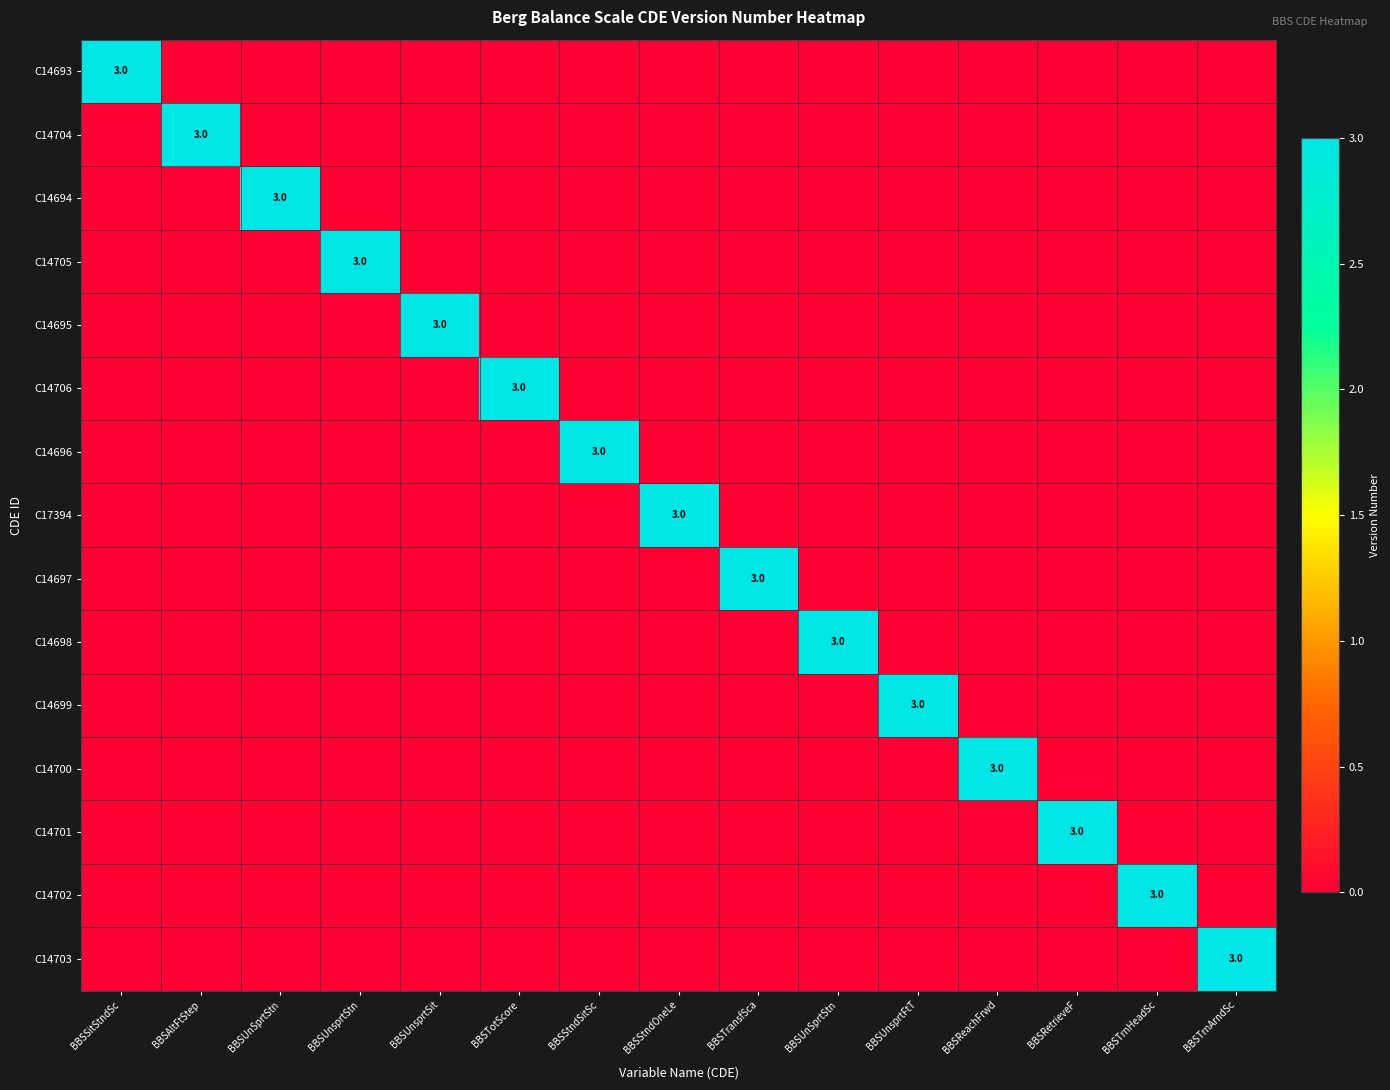

Where is C14699 nearest to the value 1?

BBSSitStndSc